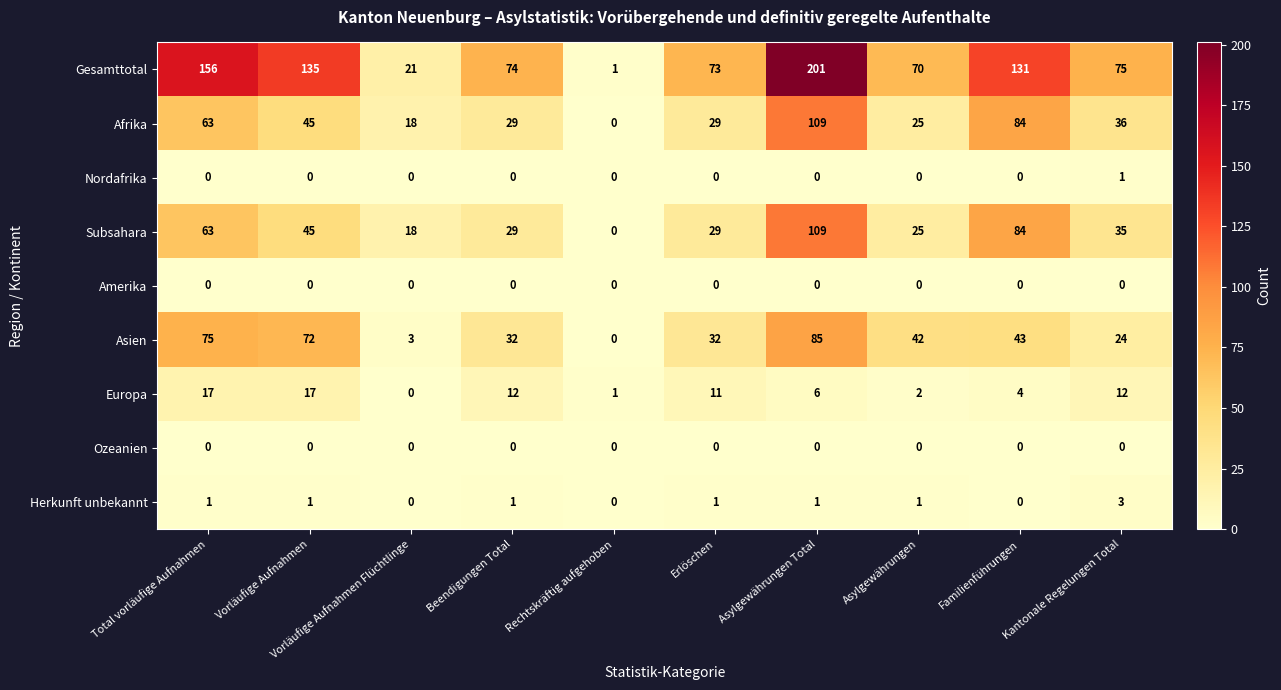

Is it true that Herkunft unbekannt equals 3 at Kantonale Regelungen Total?

True